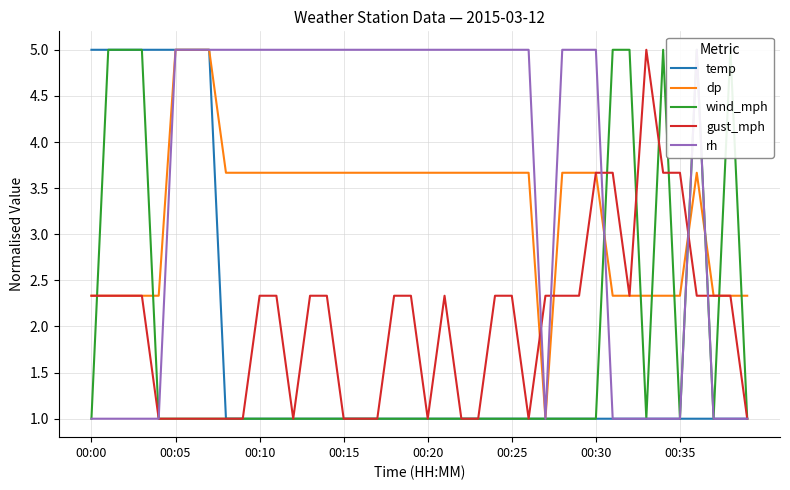

What is the minimum value for gust_mph?

1.0